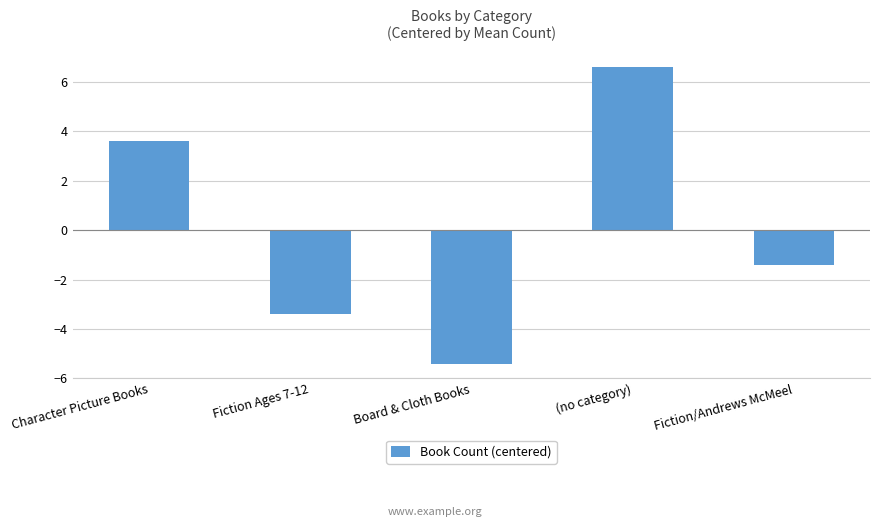

Which label corresponds to the smallest value in the chart?

Board & Cloth Books